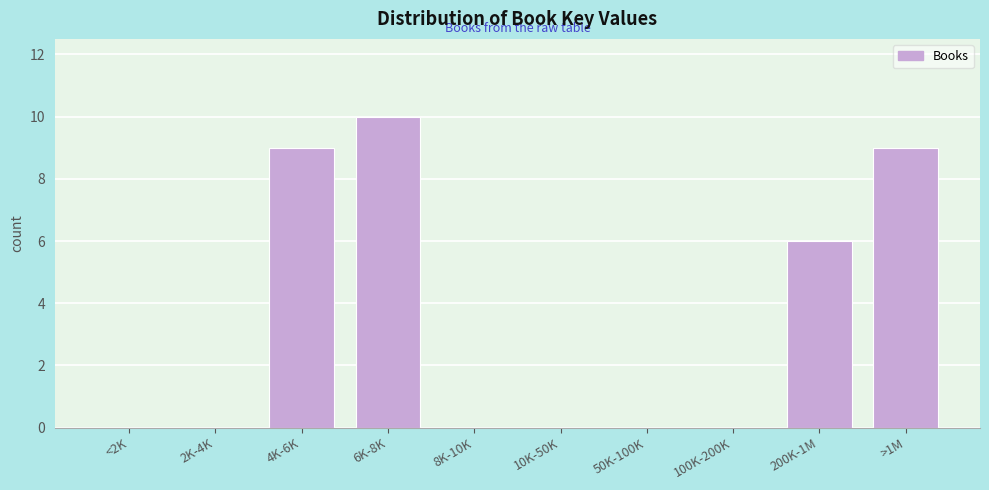

Reading left to right, extract all data points from this chart.

<2K=0	2K-4K=0	4K-6K=9	6K-8K=10	8K-10K=0	10K-50K=0	50K-100K=0	100K-200K=0	200K-1M=6	>1M=9